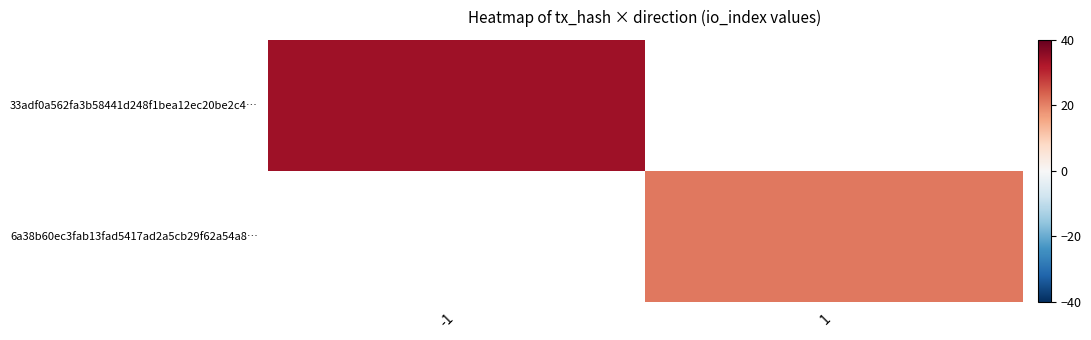

Between -1 and 1, which is larger?

1